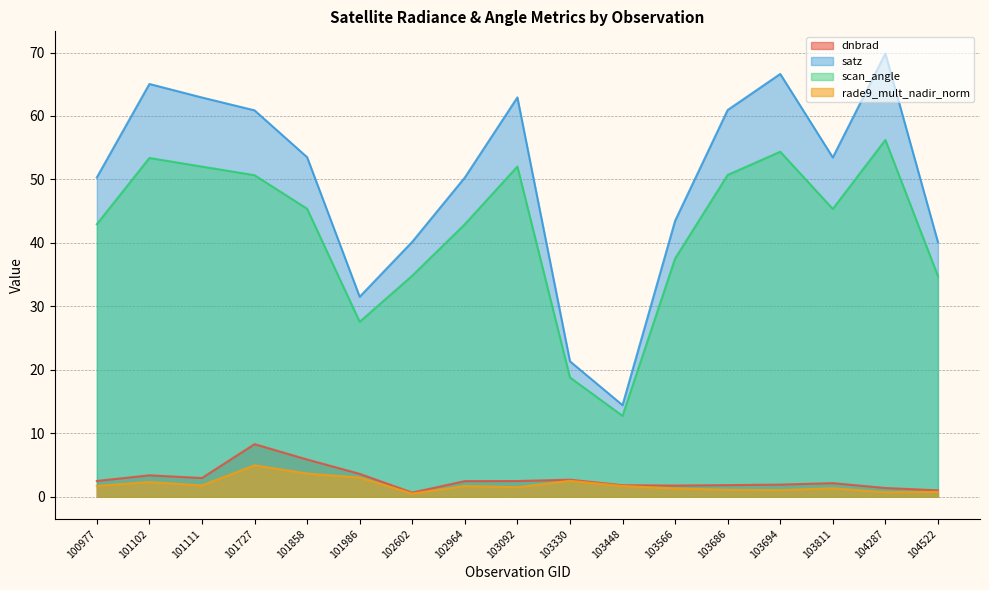

What is the difference between the maximum and minimum values in the dnbrad series?

7.6